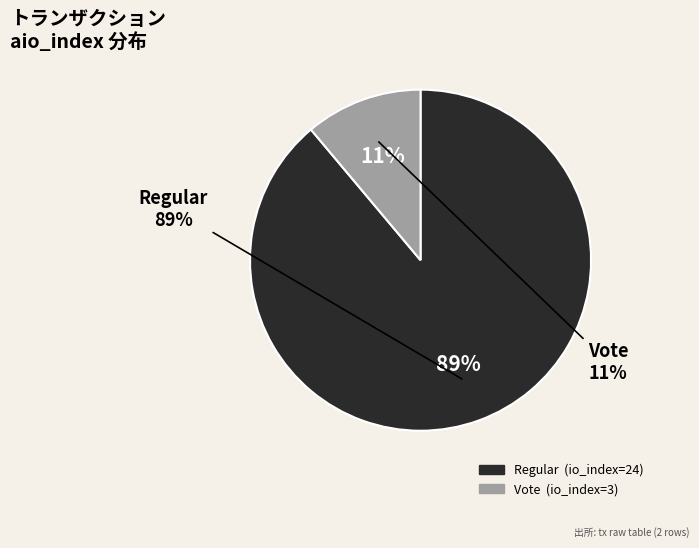

Between Vote (io_index=3) and Regular (io_index=24), which is larger?

Regular (io_index=24)